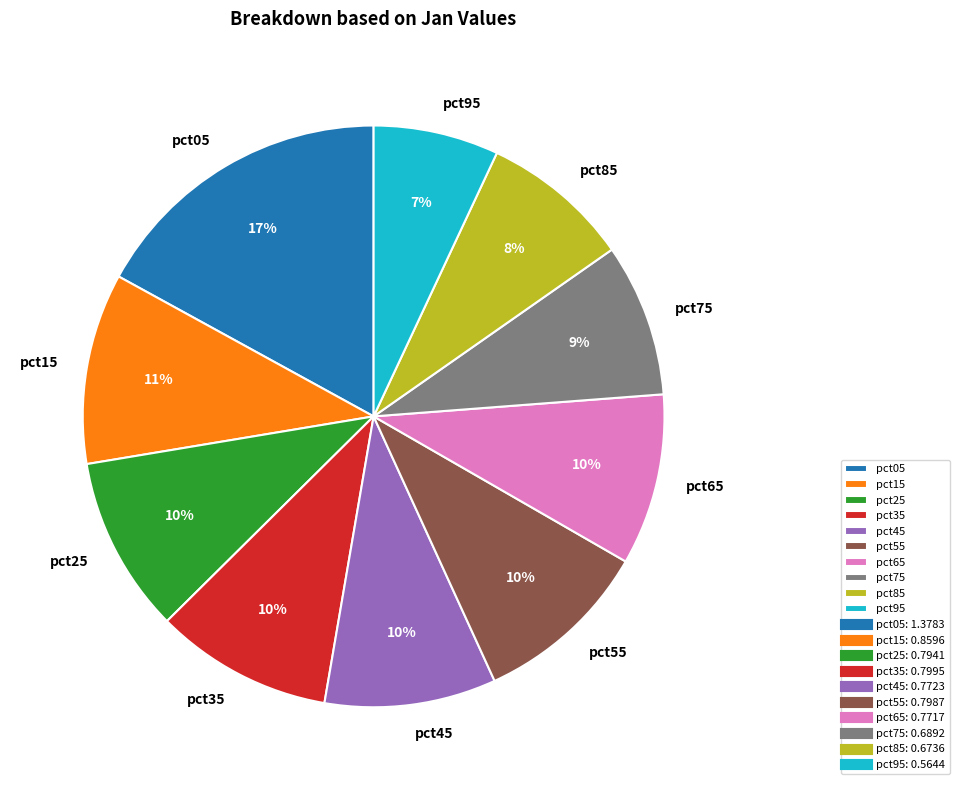

What percentage is the pct15 slice, to the nearest percent?

11%